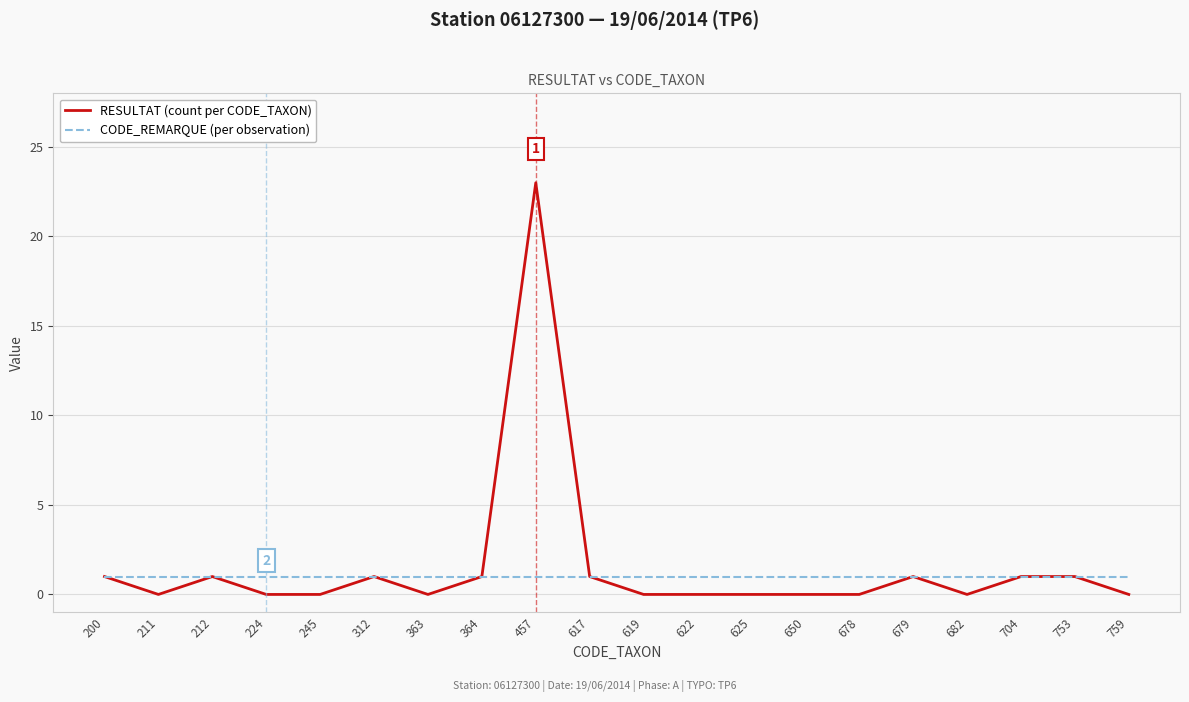

Which series changed the most between 457 and 650?

RESULTAT (count per CODE_TAXON)